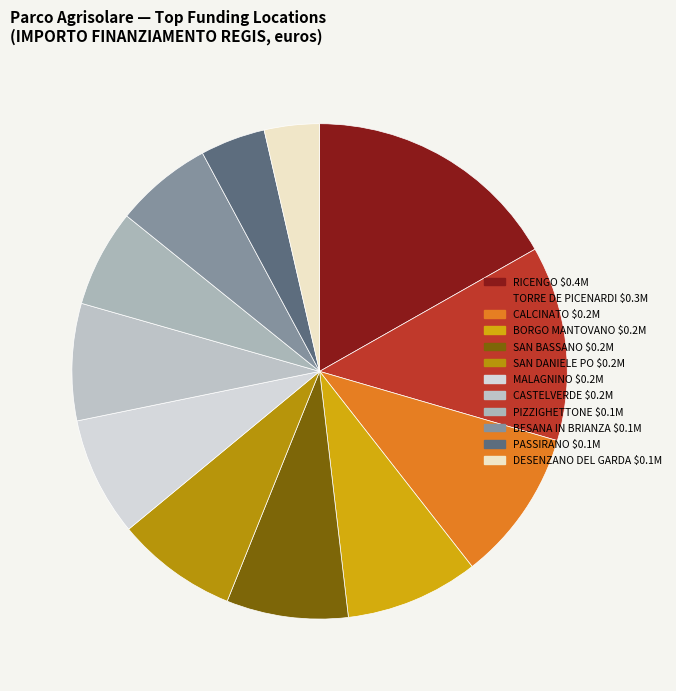

To the nearest percent, what is the average slice percentage?

8%